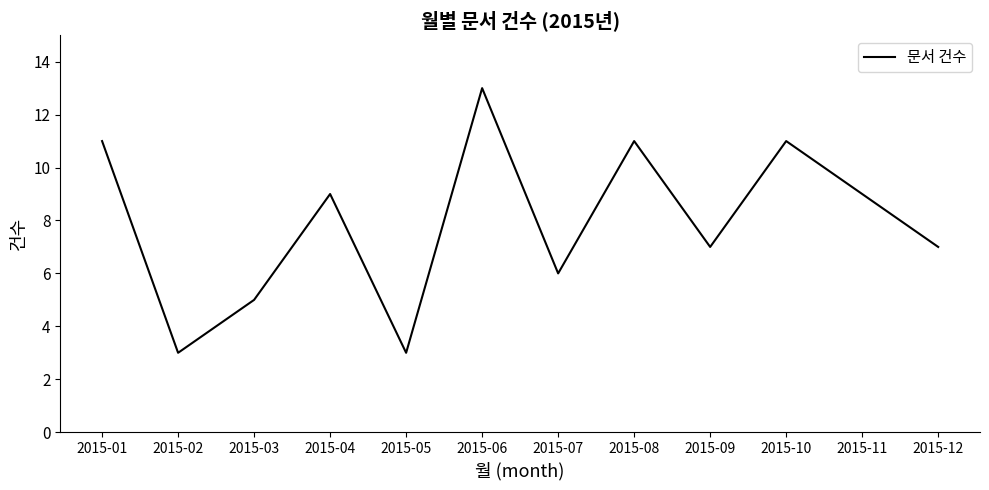

What is the change in value from 2015-04 to 2015-10?

+2